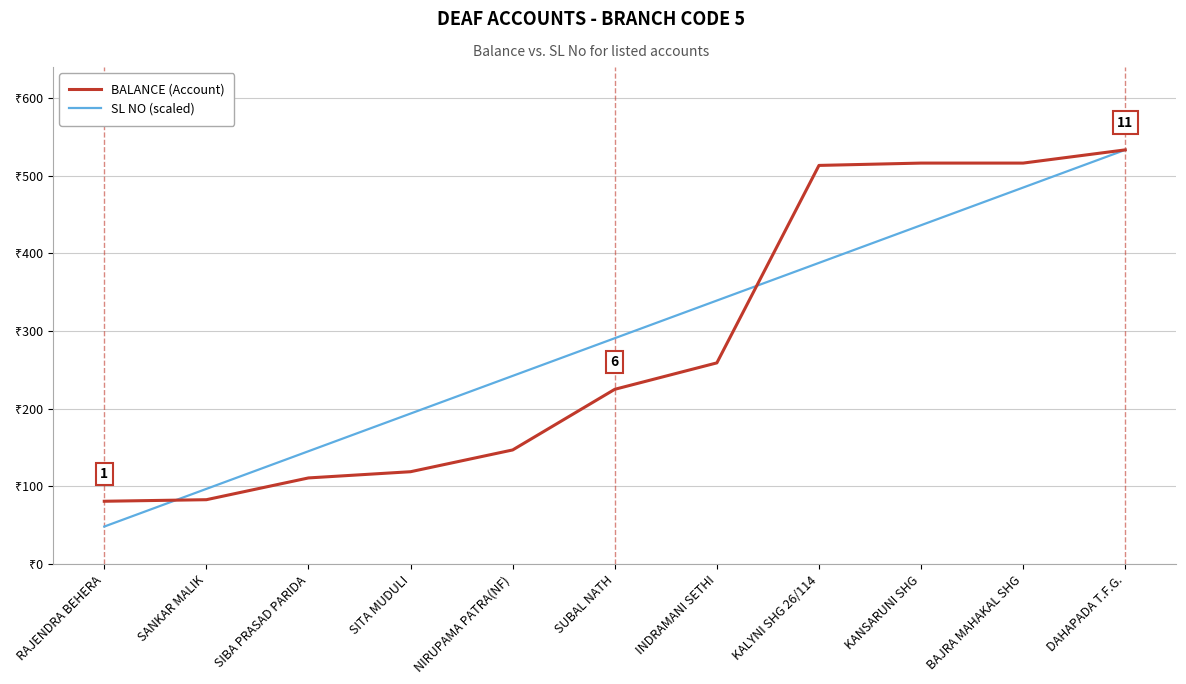

Which series changed the most between NIRUPAMA PATRA(NF) and INDRAMANI SETHI?

BALANCE (Account)